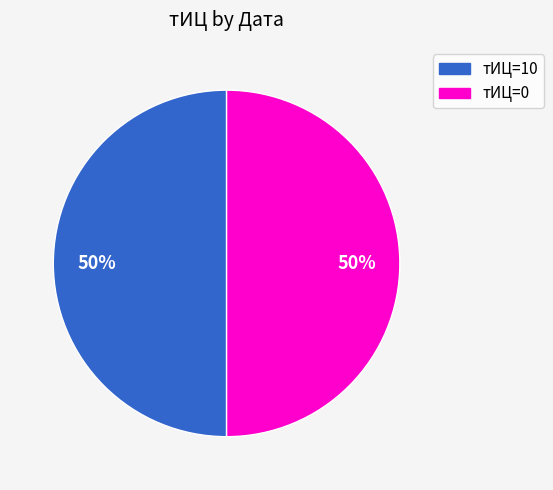

How many slices are in this pie chart?

2